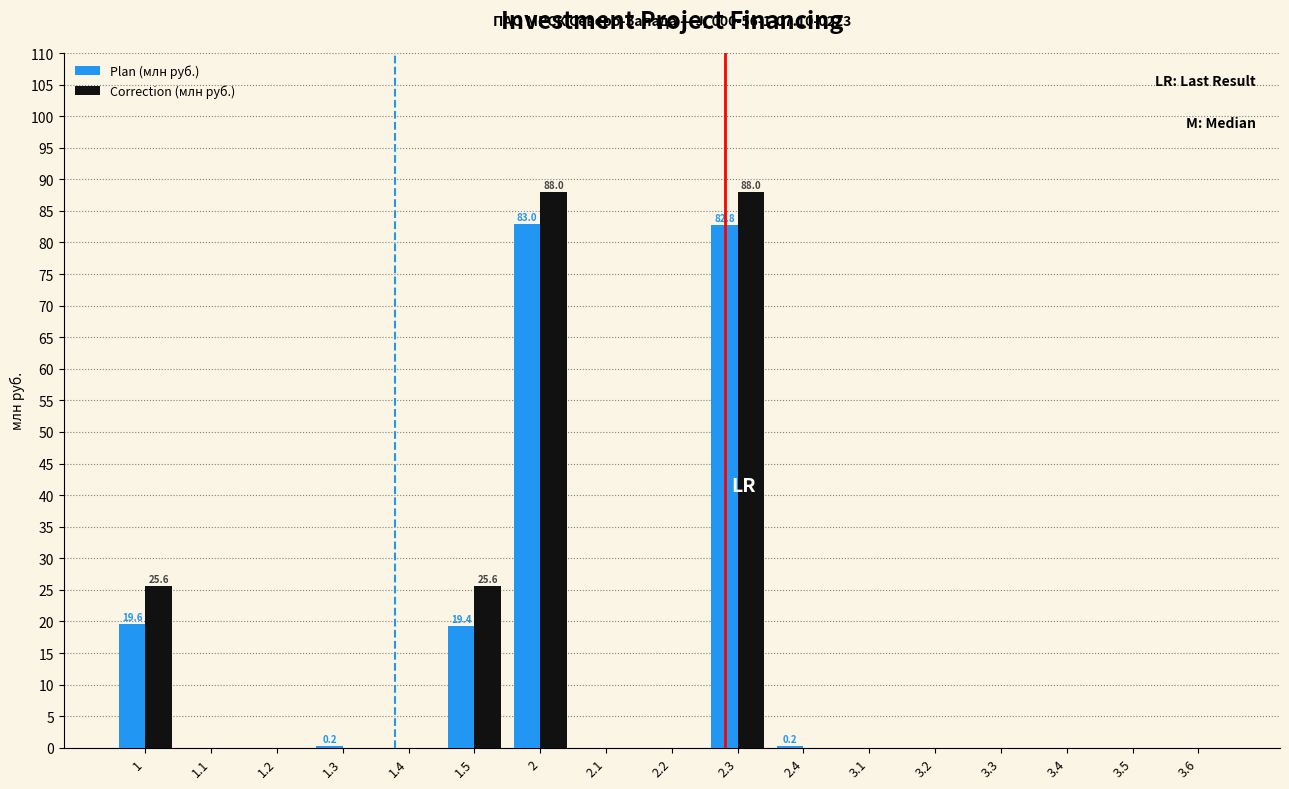

What is the sum of all Plan (млн руб.) values?

205.2